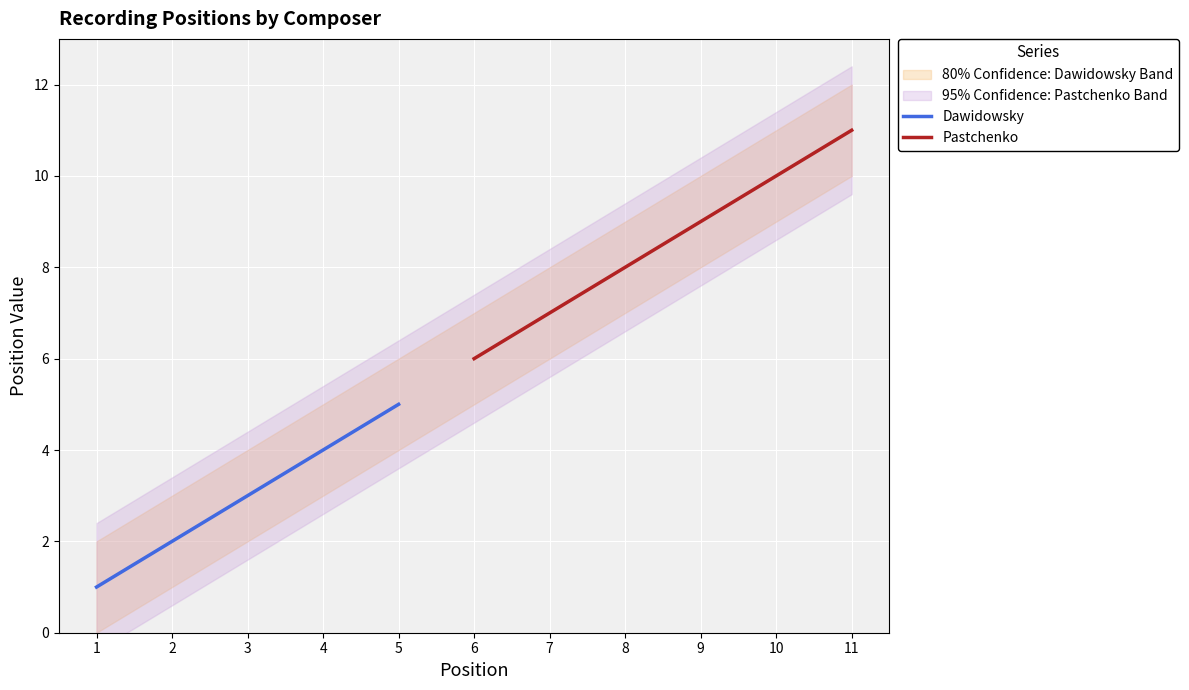

At which label is position closest to 6?

6